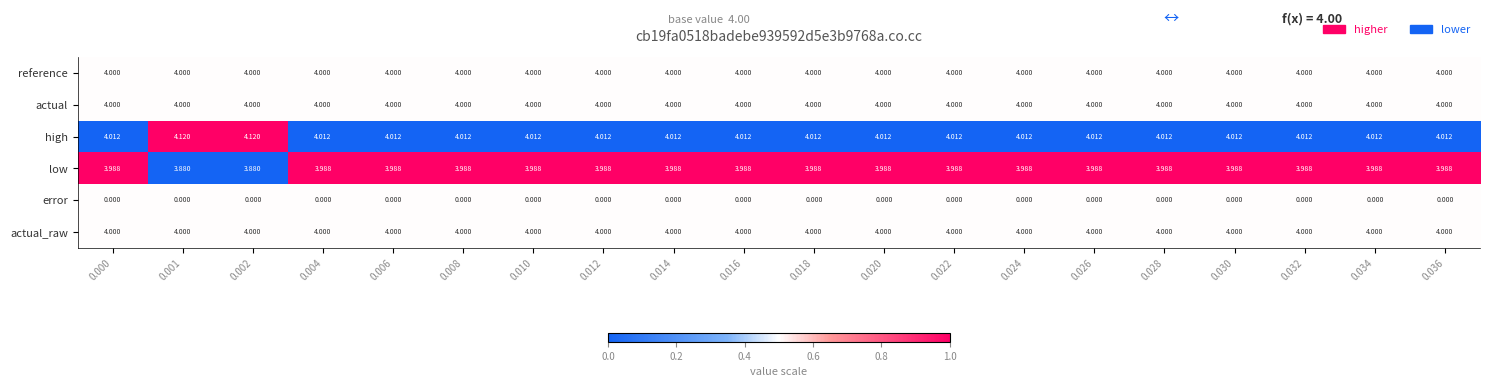

Which series has the largest total across all categories?

high